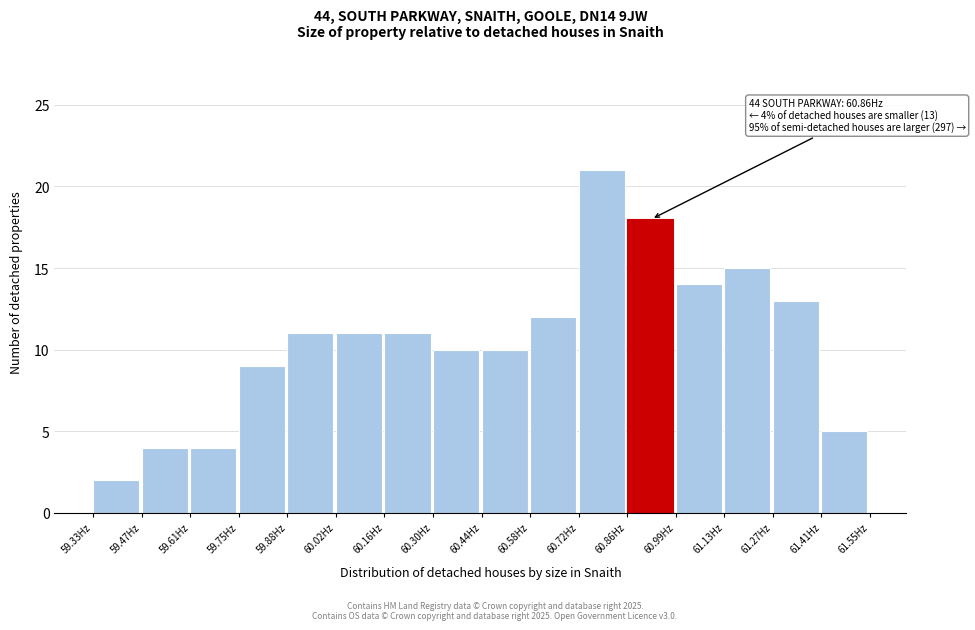

Over which range of the x-axis is the bar tallest?

60.72 to 60.86